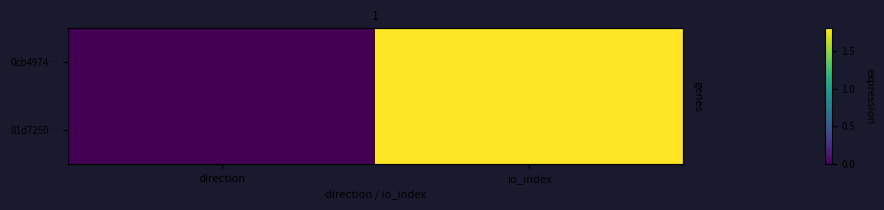

Between direction and io_index, which is larger?

io_index